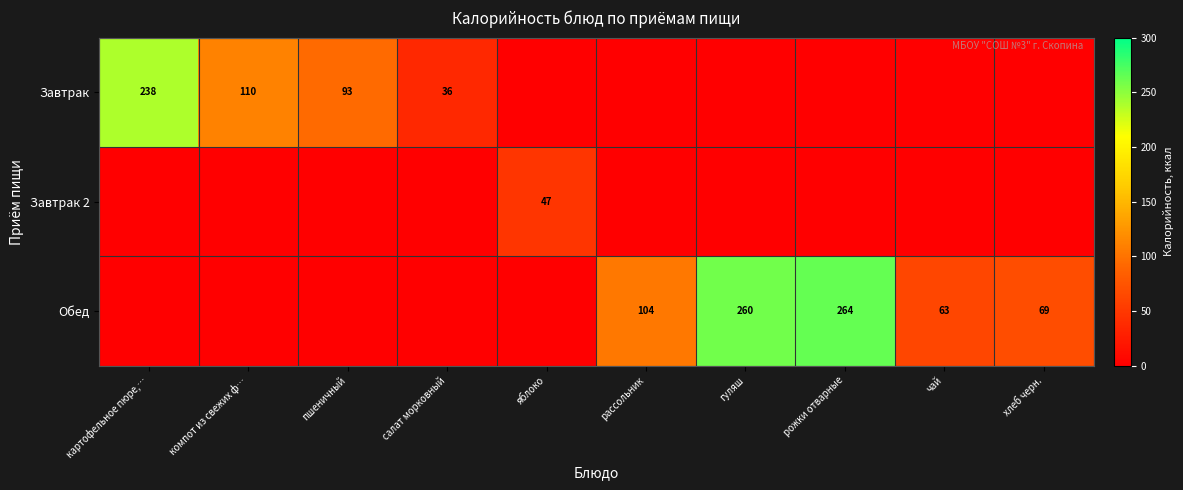

Is it true that Завтрак equals 110 at компот из свежих ф…?

True